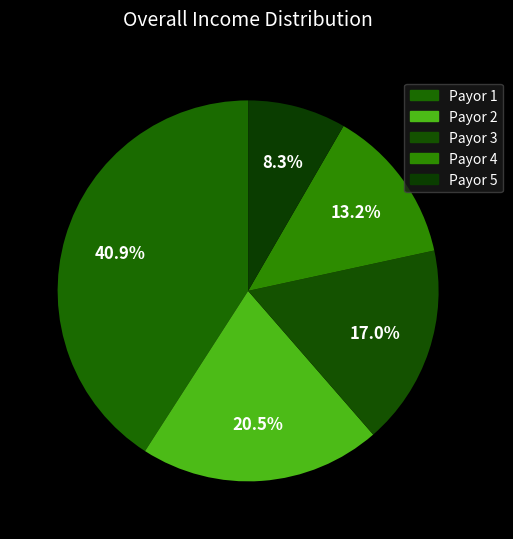

To the nearest percent, what is the difference between the Payor 4 and Payor 3 slice percentages?

4%